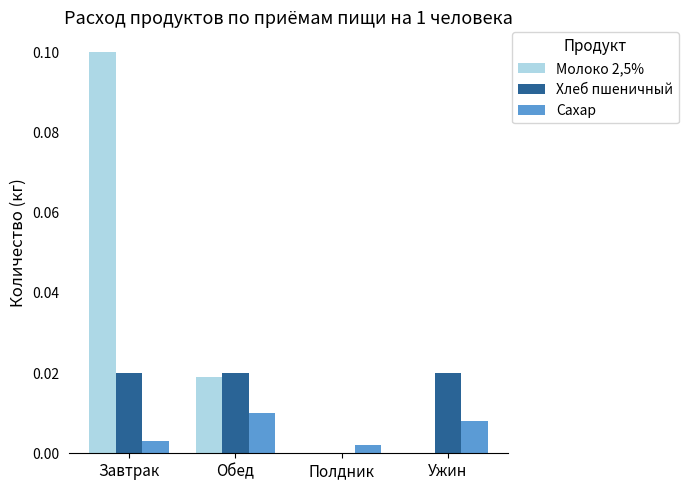

Which series changed the most between Обед and Полдник?

Хлеб пшеничный